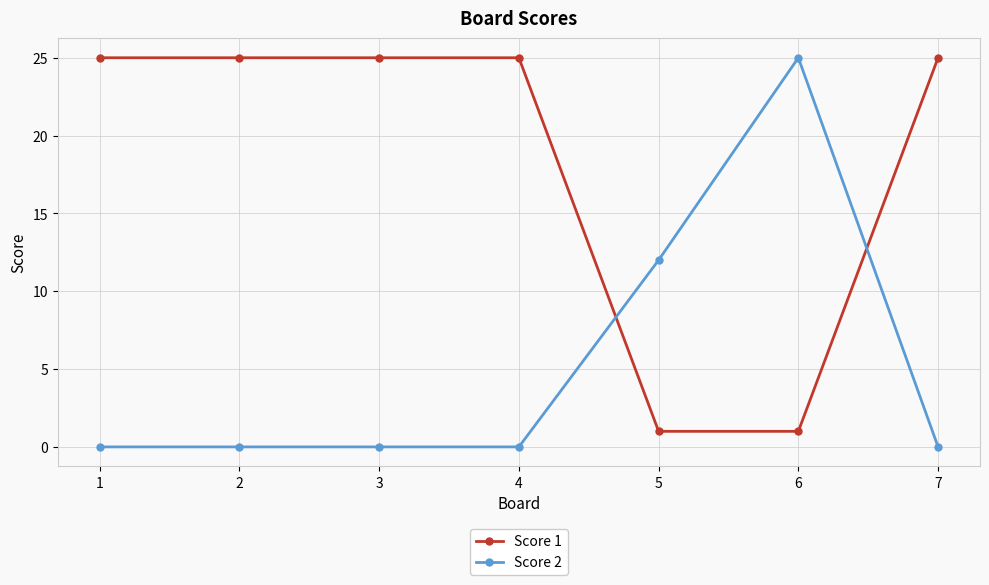

How many lines are shown in the chart?

2